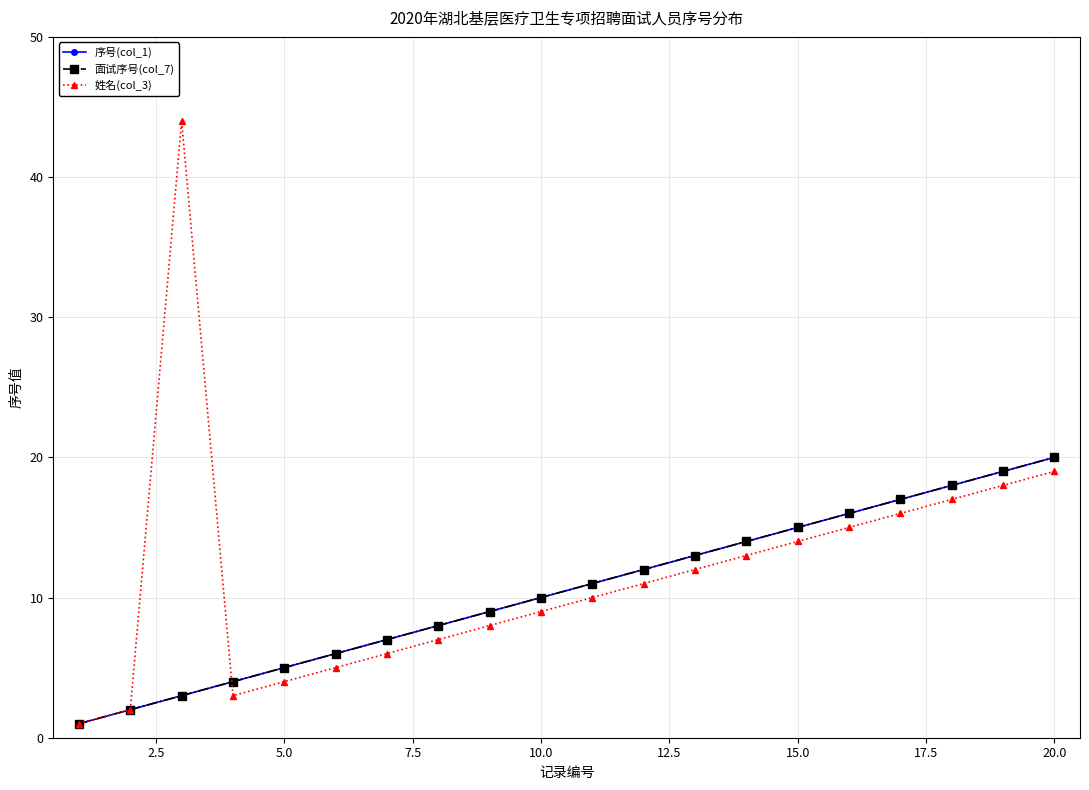

Which series has the widest spread of values?

姓名(col_3)